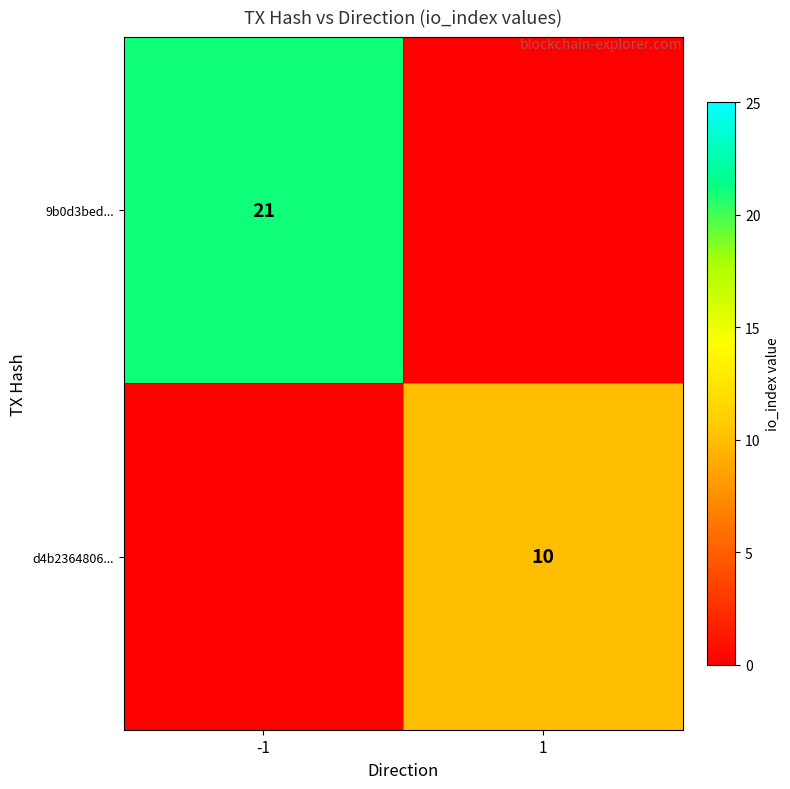

The value of 9b0d3bed... at -1 is 21. True or false?

True